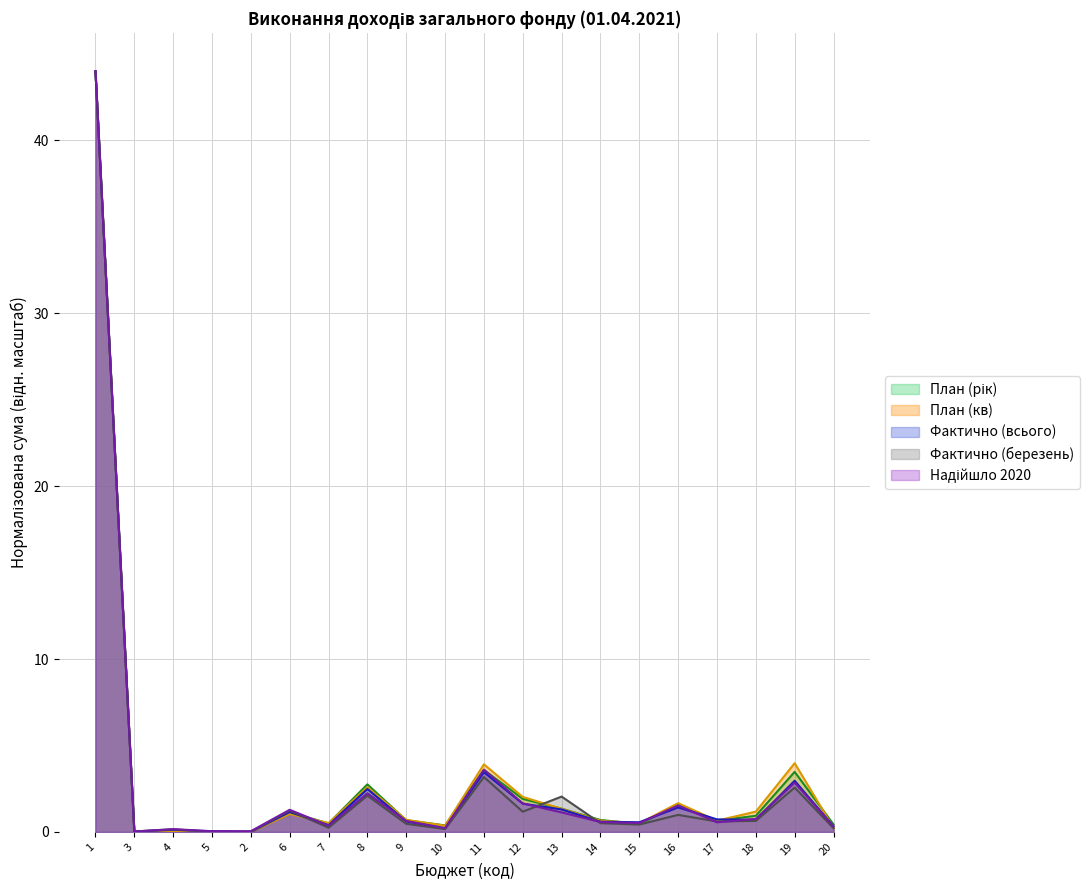

How many times do Фактично (березень) and План (рік) cross each other?

5